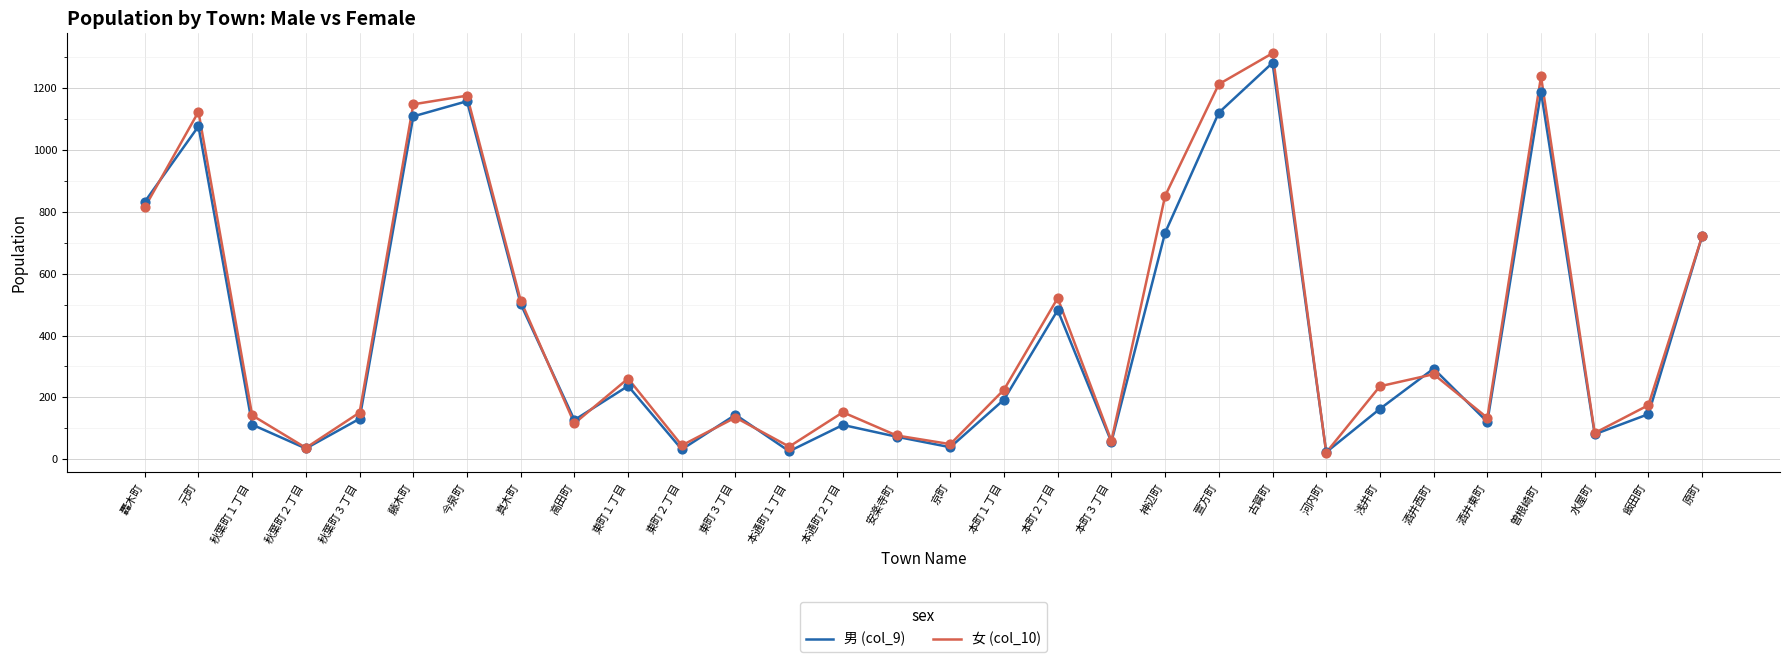

What is the spread (max minus min) of values at 東町３丁目?

9